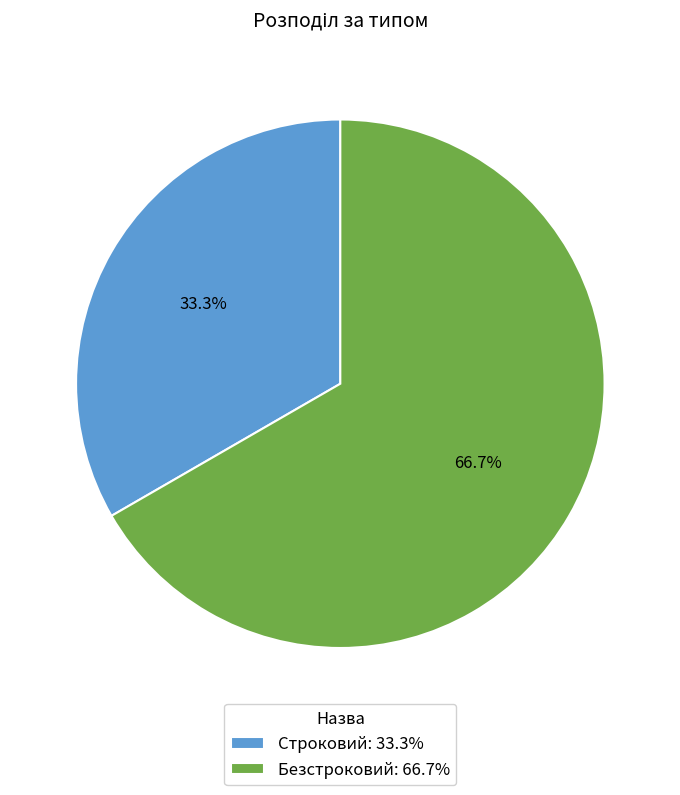

Does Безстроковий represent more than half of the total?

Yes